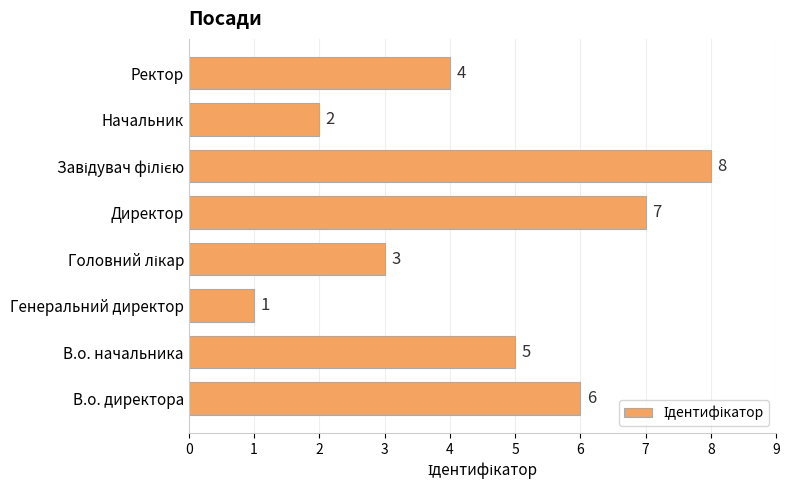

What is the sum of all values?

36